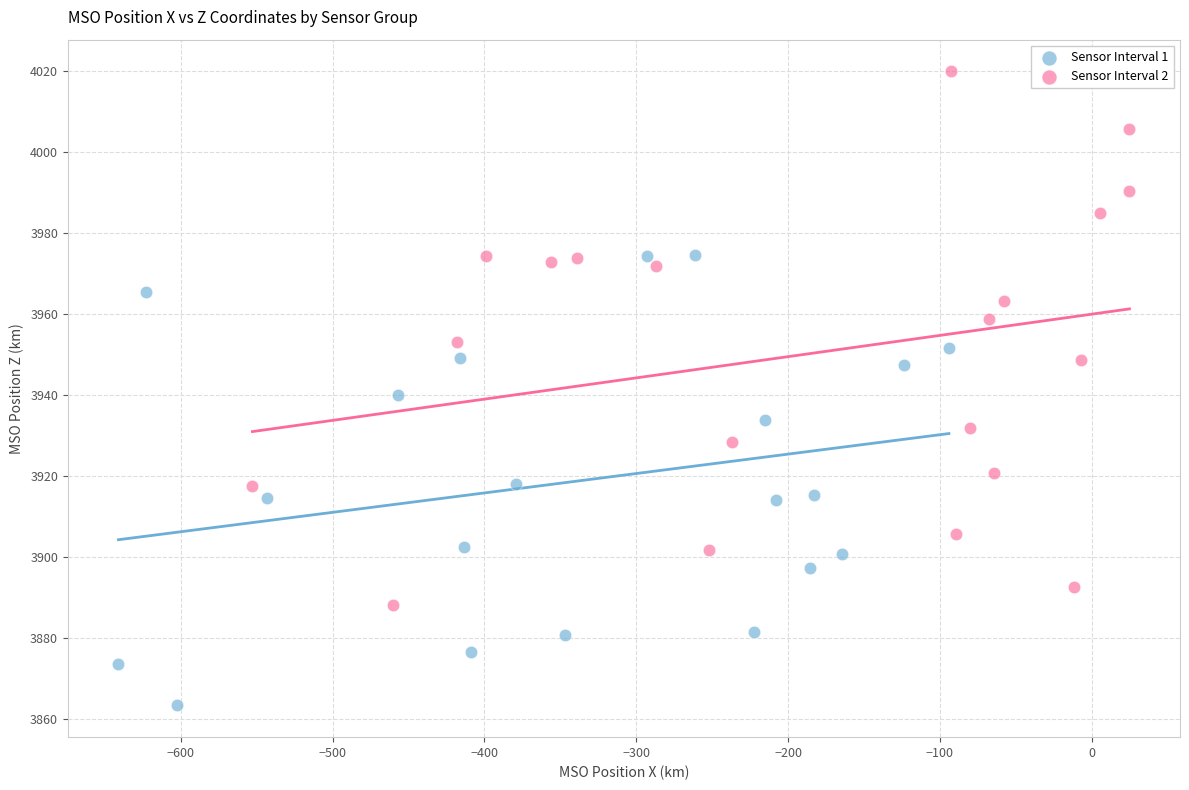

Which series has the widest spread of Y values?

Sensor Interval 2